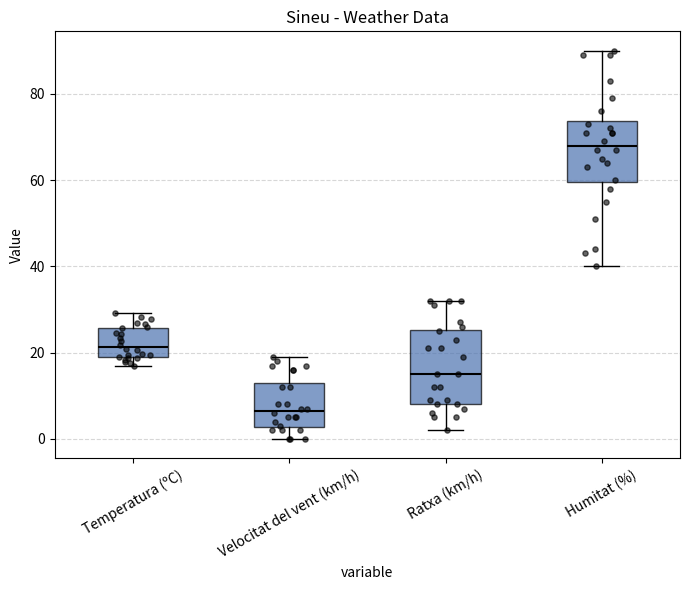

Which box has the highest median line?

Humitat (%)